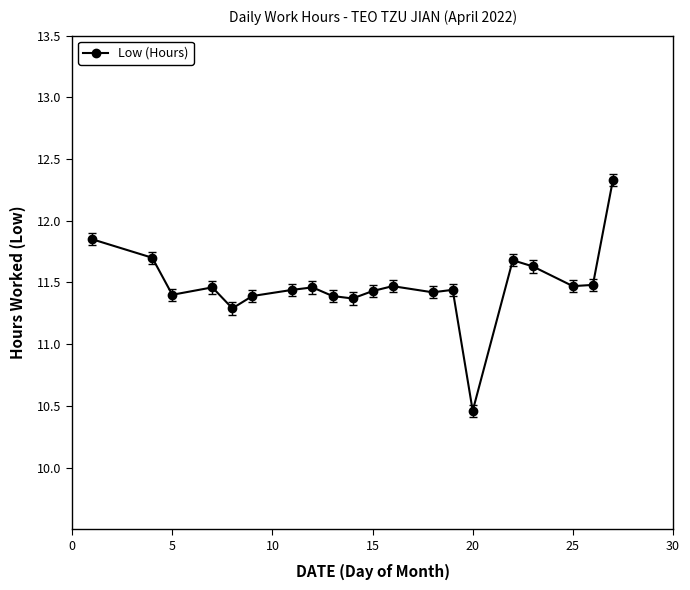

True or false: there are more than 0 points higher than both neighbors.

True